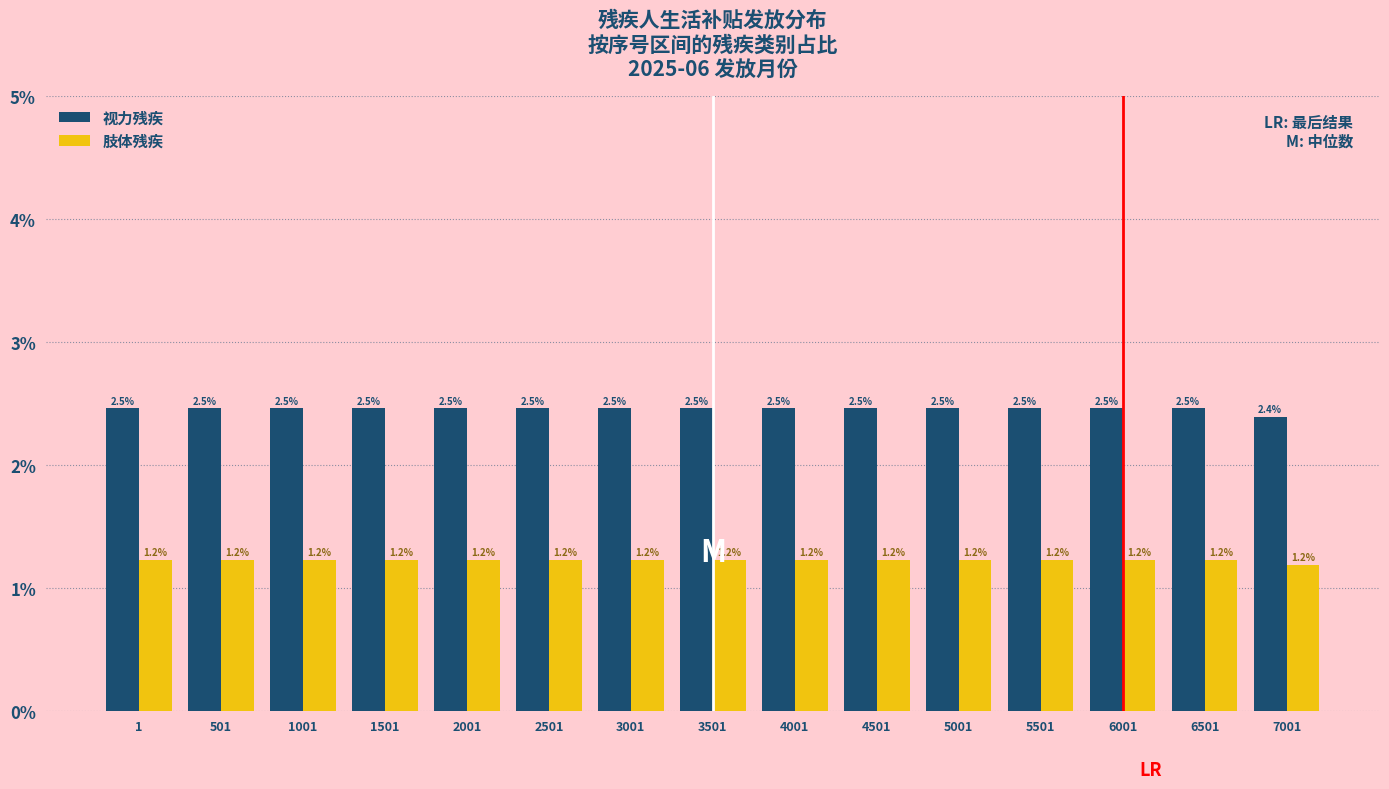

Reading right to left, what are all the values shown in this chart?

视力残疾: 2.4	2.5	2.5	2.5	2.5	2.5	2.5	2.5	2.5	2.5	2.5	2.5	2.5	2.5	2.5
肢体残疾: 1.2	1.2	1.2	1.2	1.2	1.2	1.2	1.2	1.2	1.2	1.2	1.2	1.2	1.2	1.2